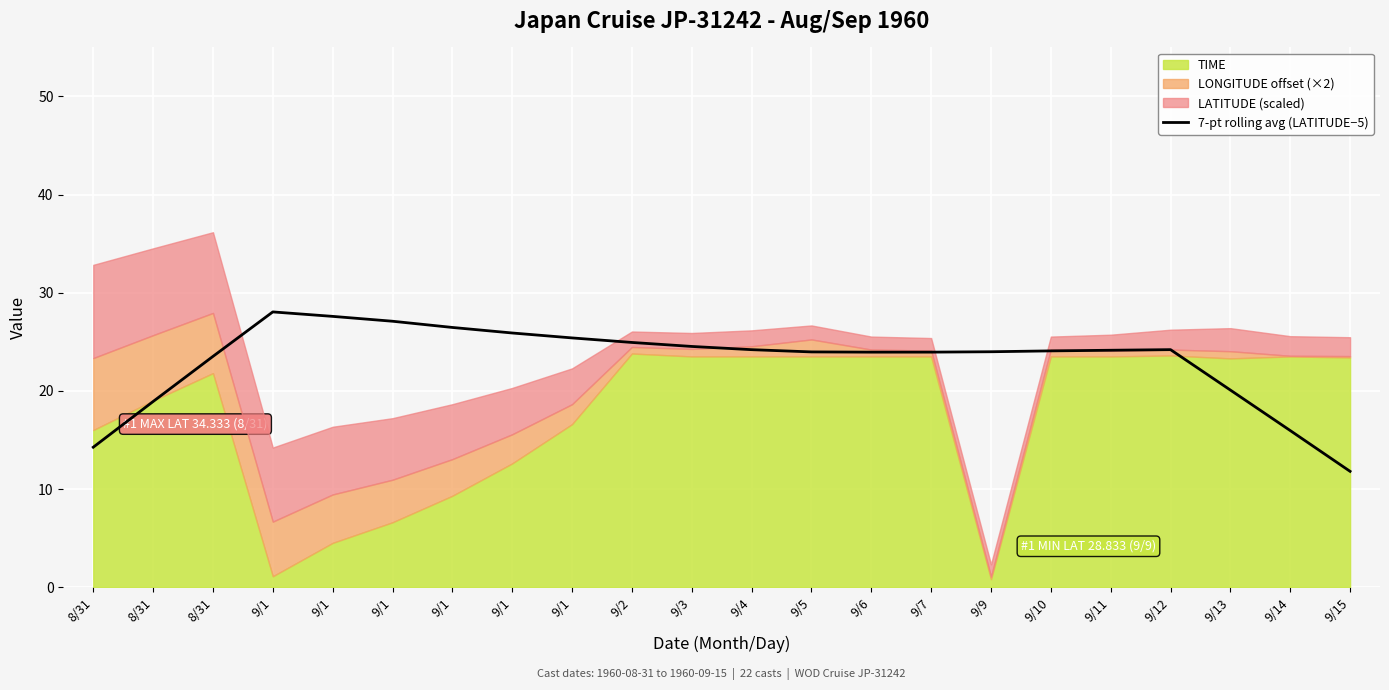

True or false: the data shows 6.9 at 8/31.

False